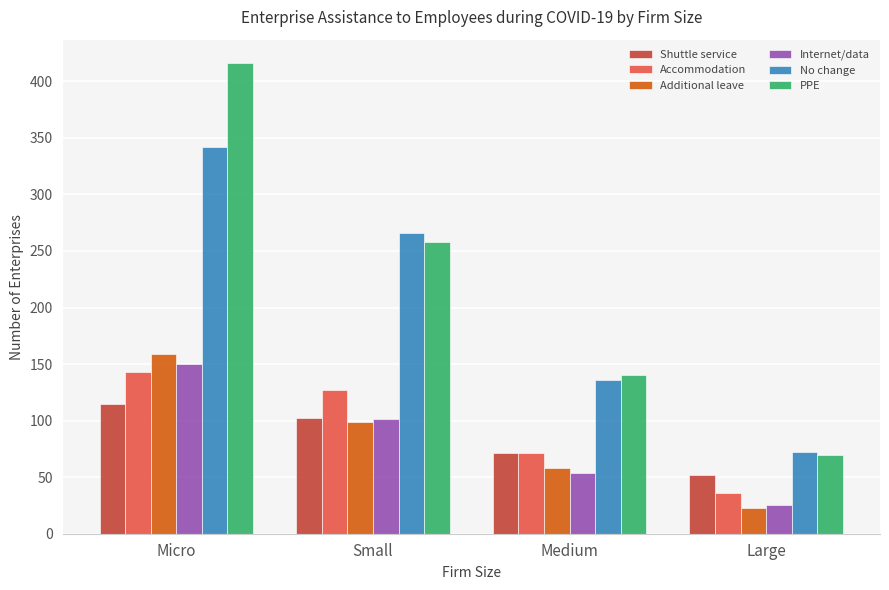

The value of Additional leave at Medium is 27. True or false?

False